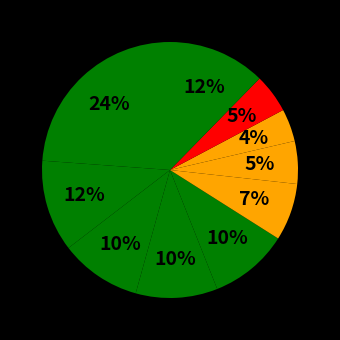

How many segments does this pie chart have?

10